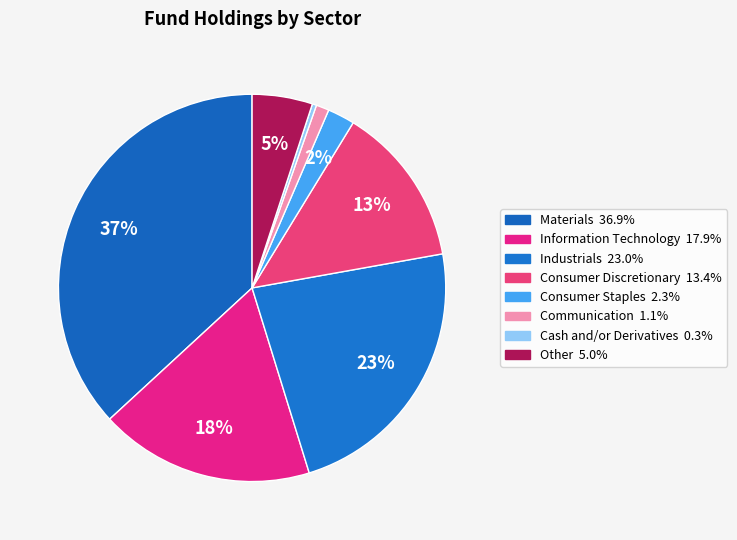

How many slices are in this pie chart?

8